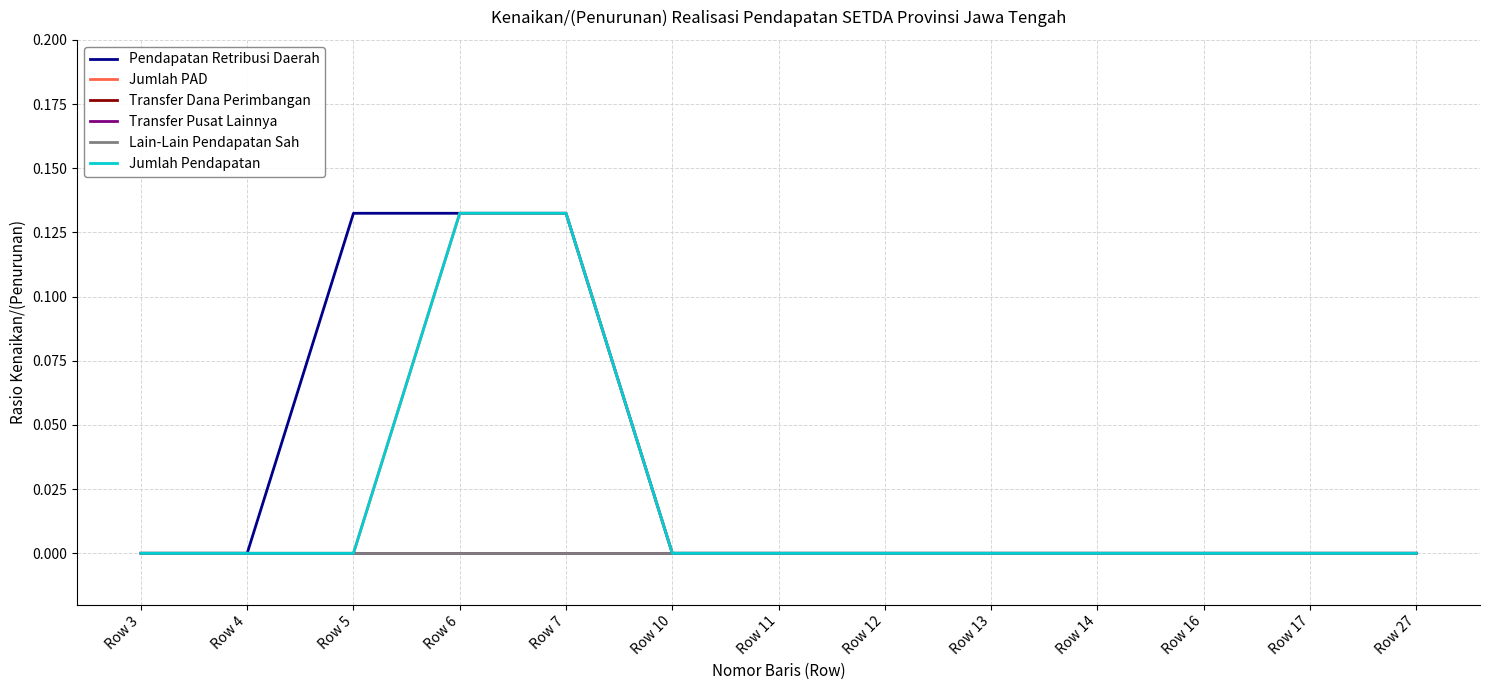

At which category is the sum across all series the highest?

Row 6